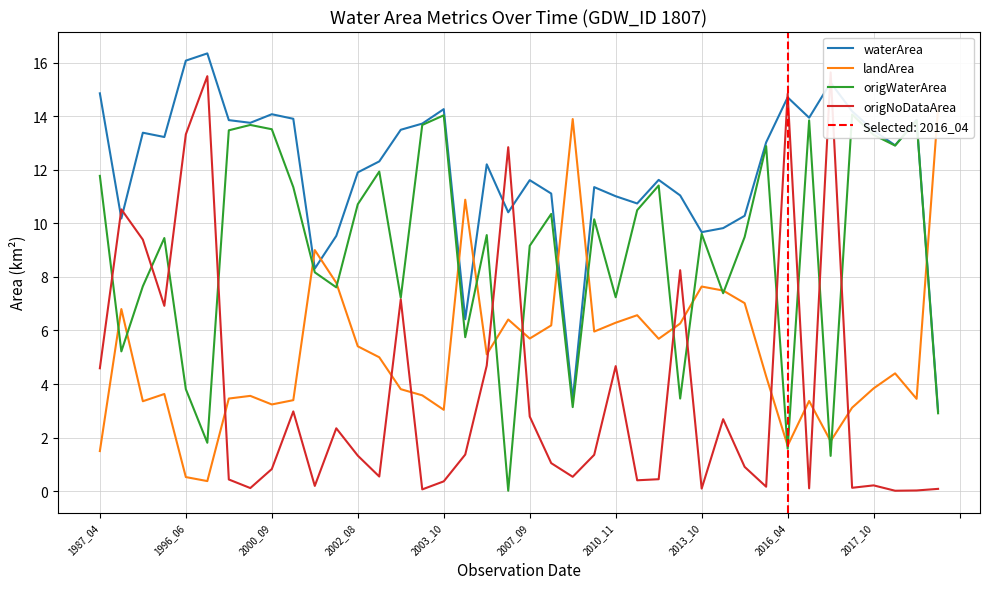

The origWaterArea series shows 1.3 at 34. True or false?

True